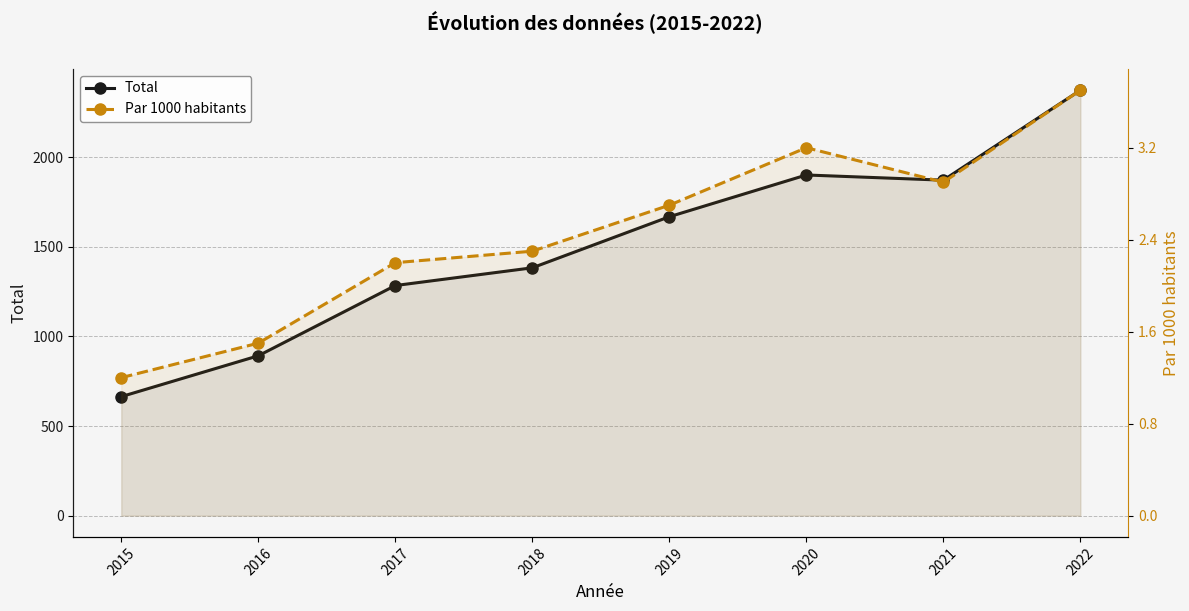

What is the value of the Par 1000 habitants point at the 2nd from the left?

1.5